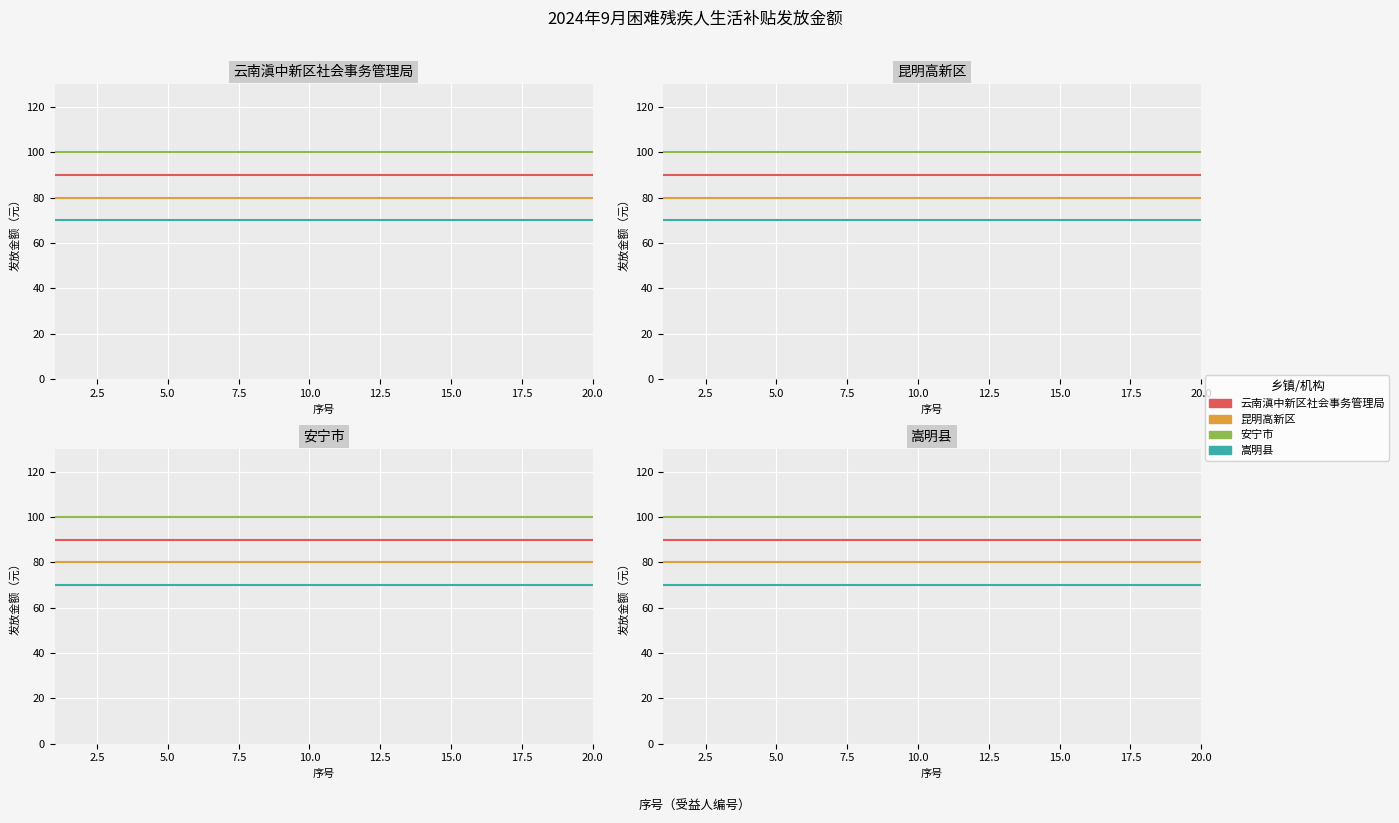

What is the highest value of the 云南滇中新区社会事务管理局 series?

90